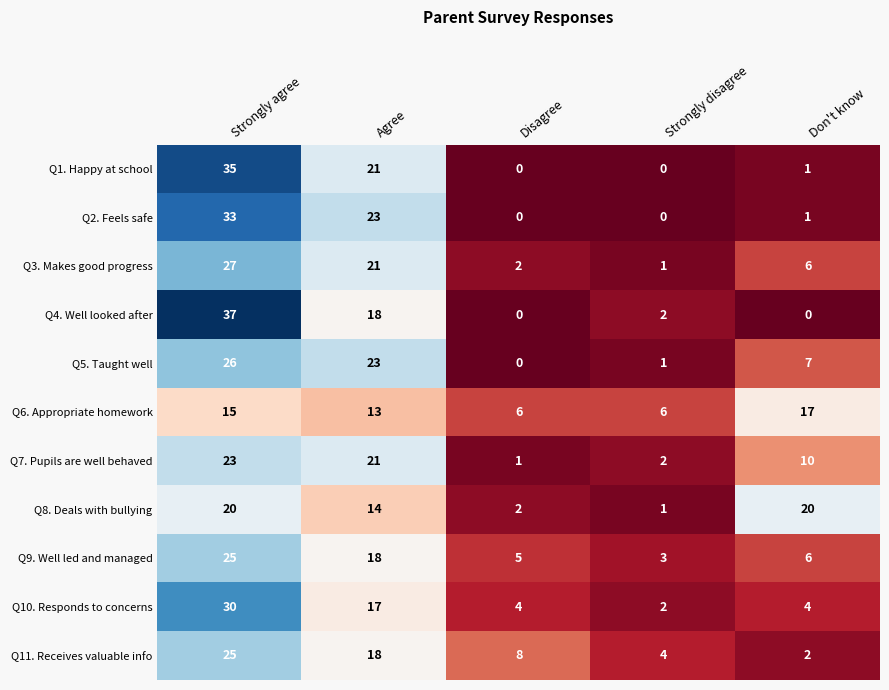

Which category has the highest value in the Q3. Makes good progress series?

Strongly agree